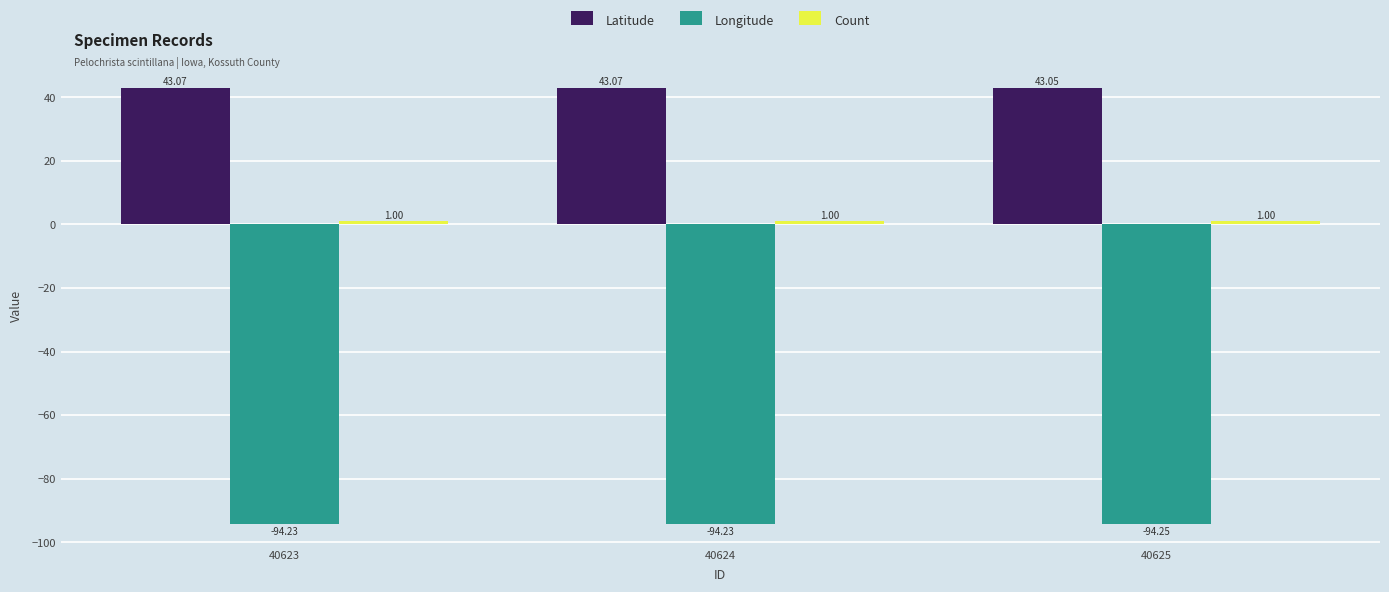

What is the spread (max minus min) of values at 40623?

137.3